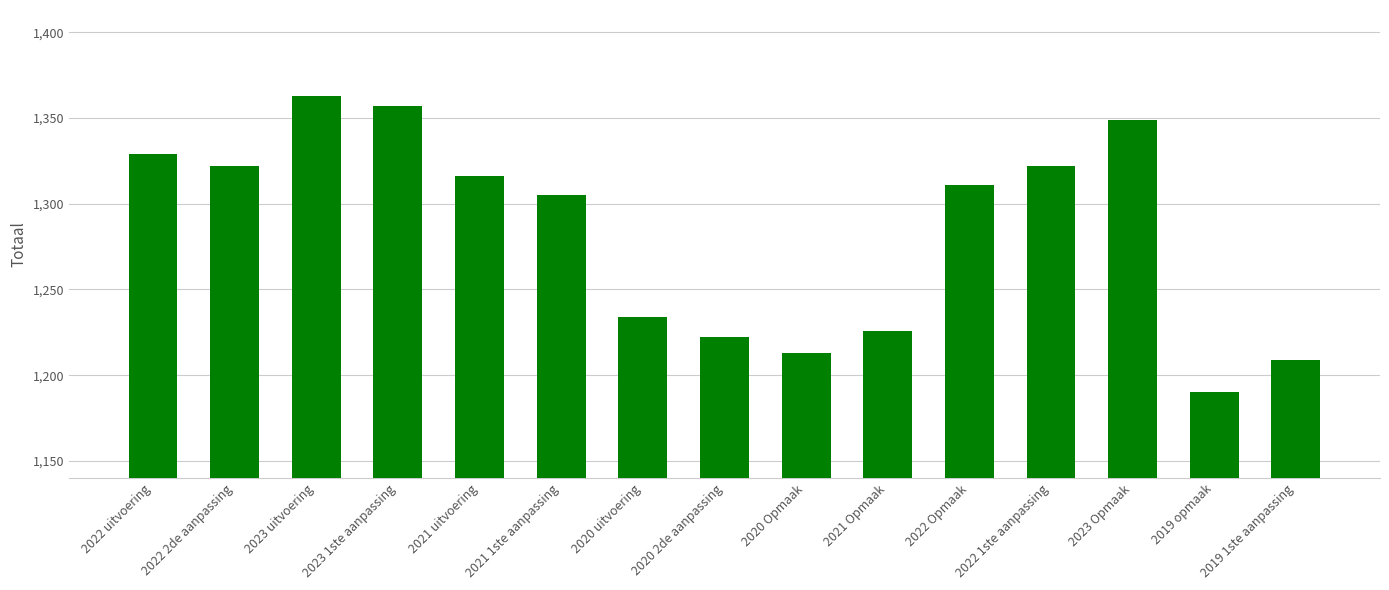

What is the average value?

1285